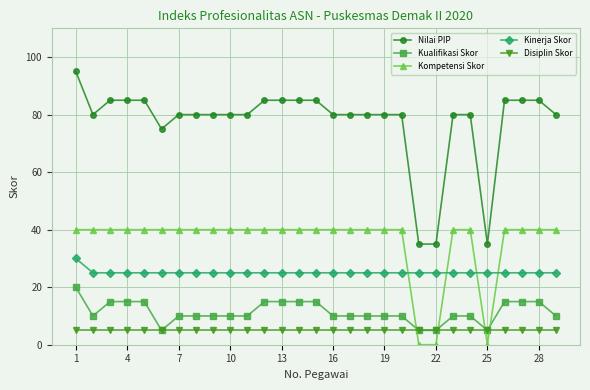

What is the greatest value displayed?

95